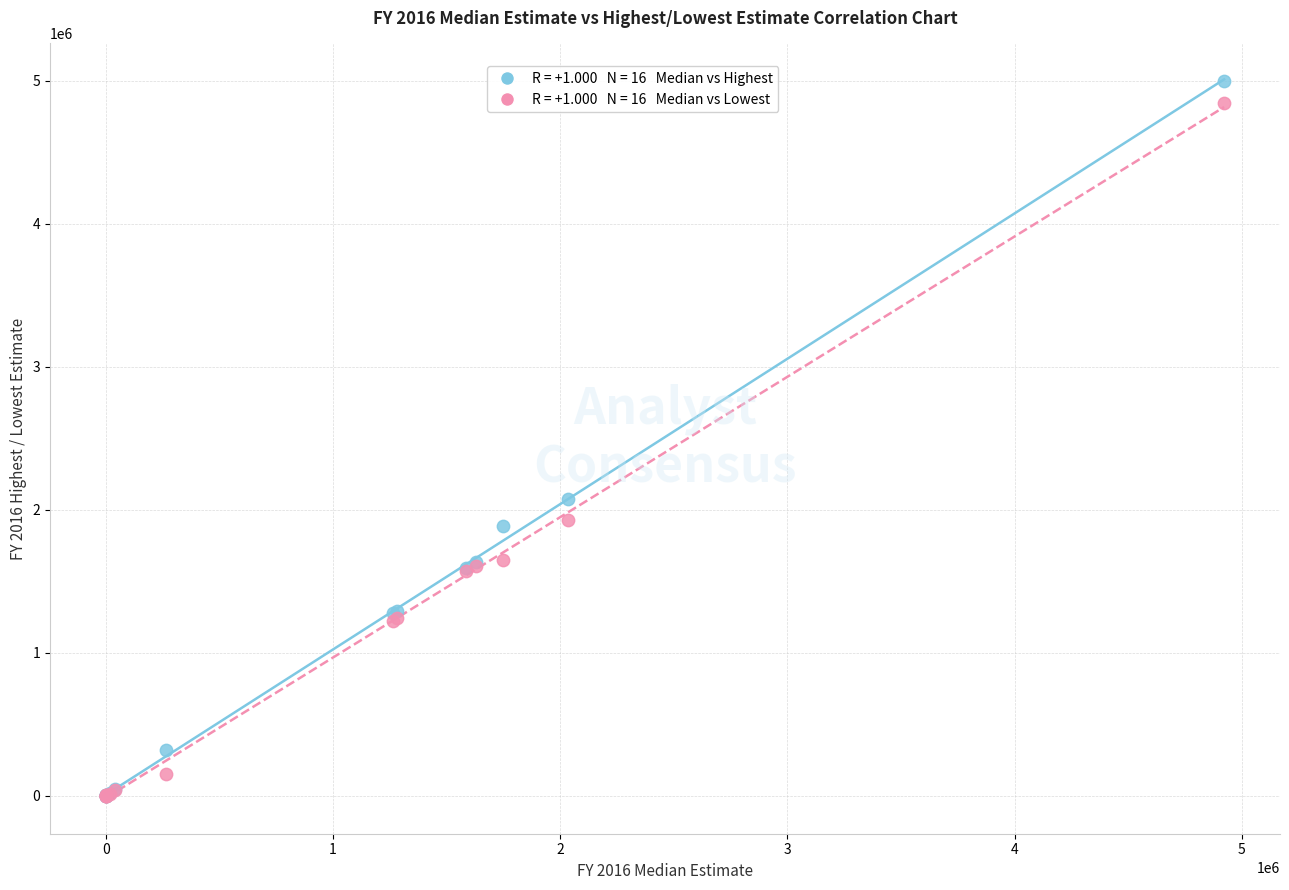

Across all series, what Y value is closest to 2498610?

2075100.0